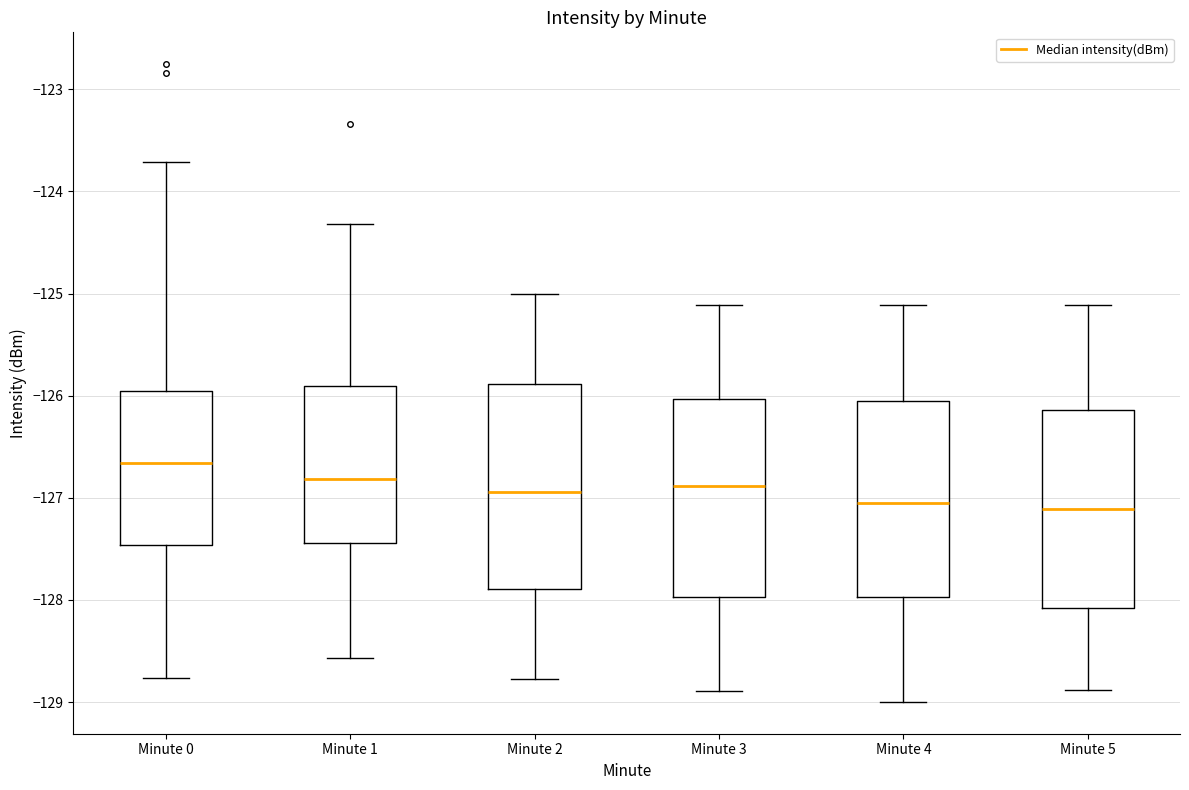

Where does the median line of the box for Minute 3 sit on the y-axis? The values are not printed on the chart, so give them approximately, as read against the axis.

-126.9